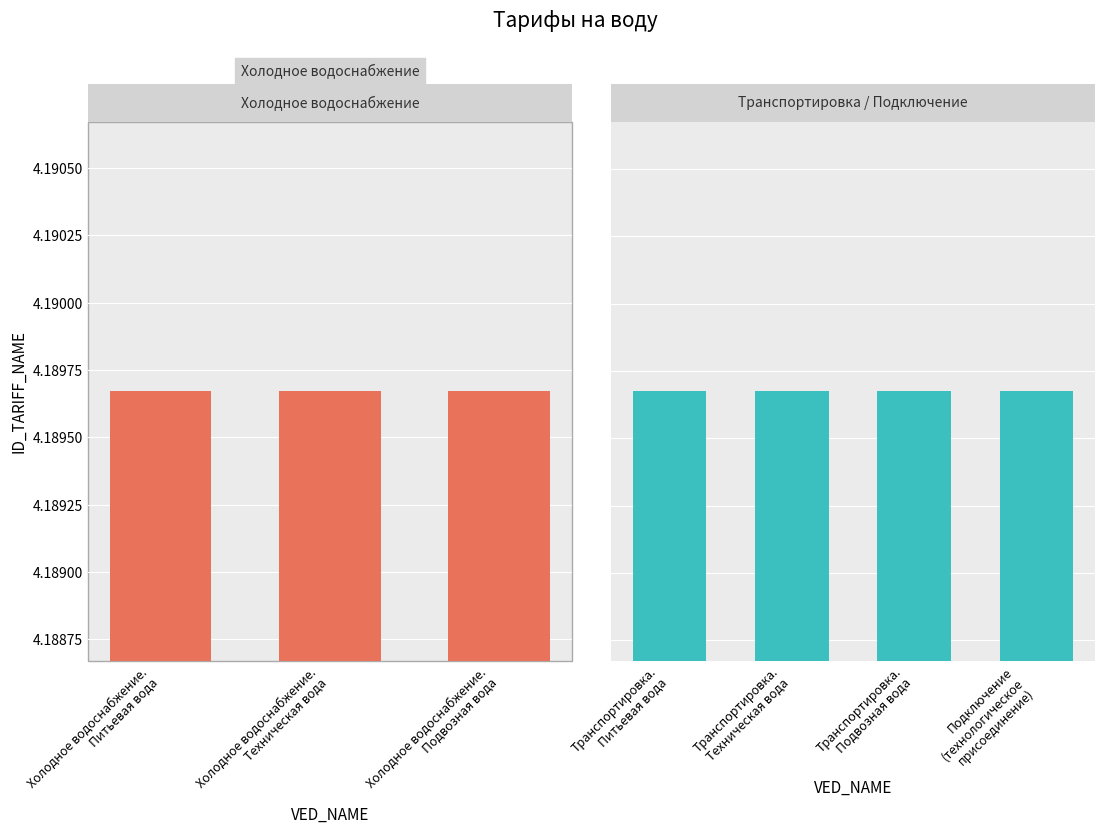

What is the label of the 5th bar from the left?

Транспортировка.
Техническая вода